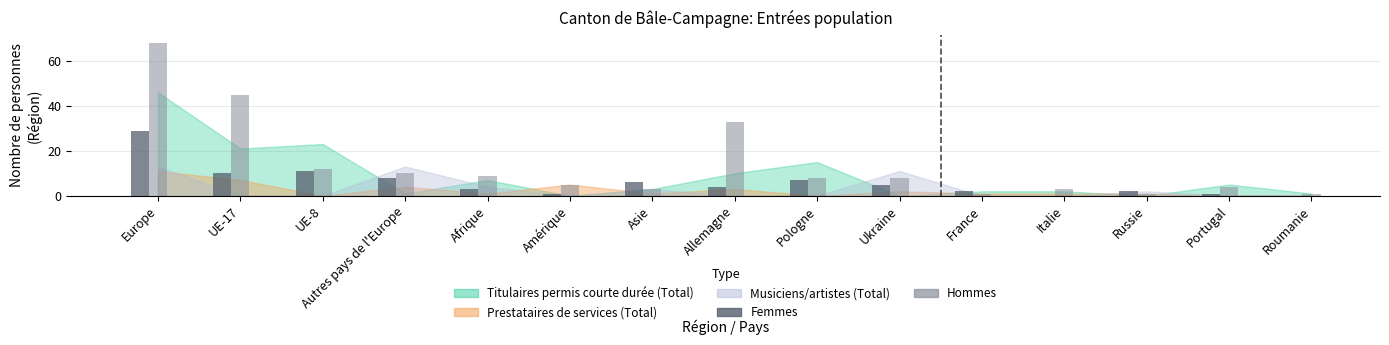

What is the maximum value shown in the chart?

68